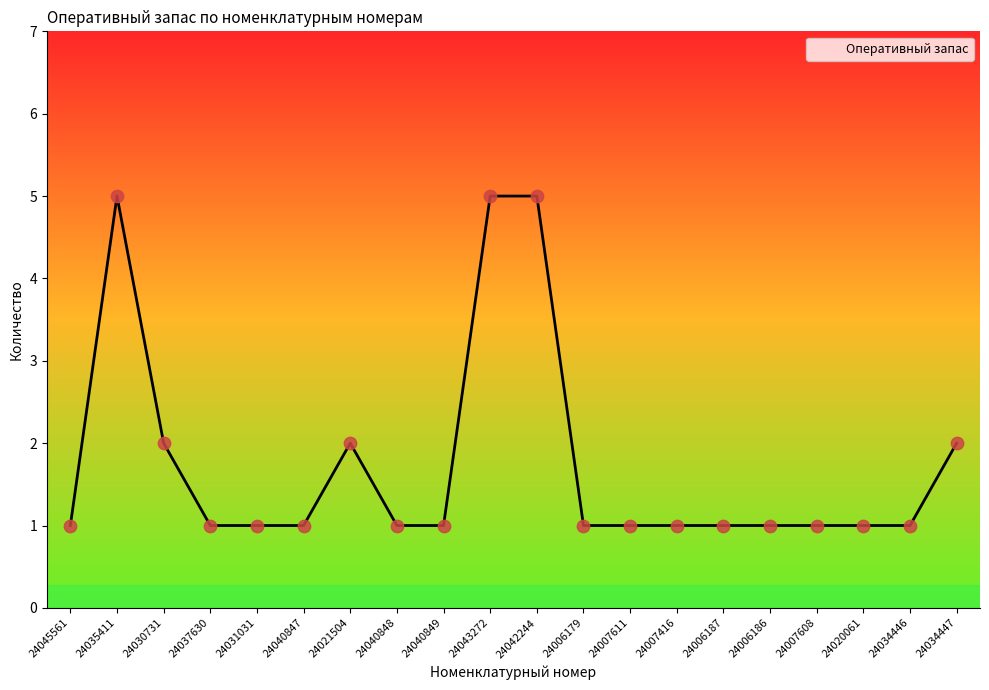

What is the ratio of the value at 24021504 to the value at 24020061?

2.0